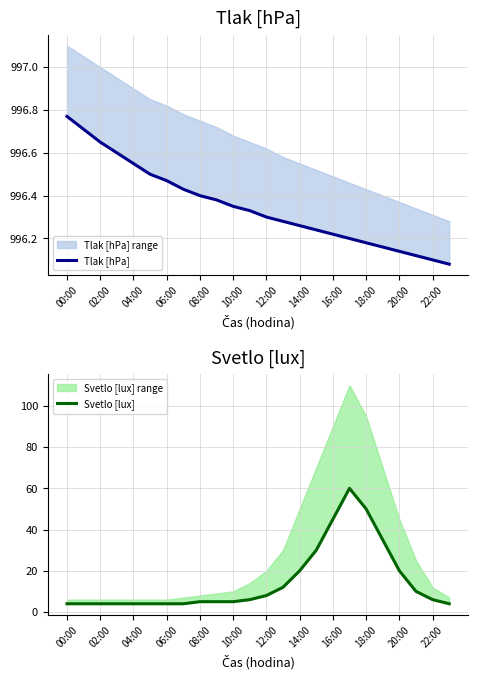

True or false: Svetlo [lux] and Tlak [hPa] intersect in this chart.

False